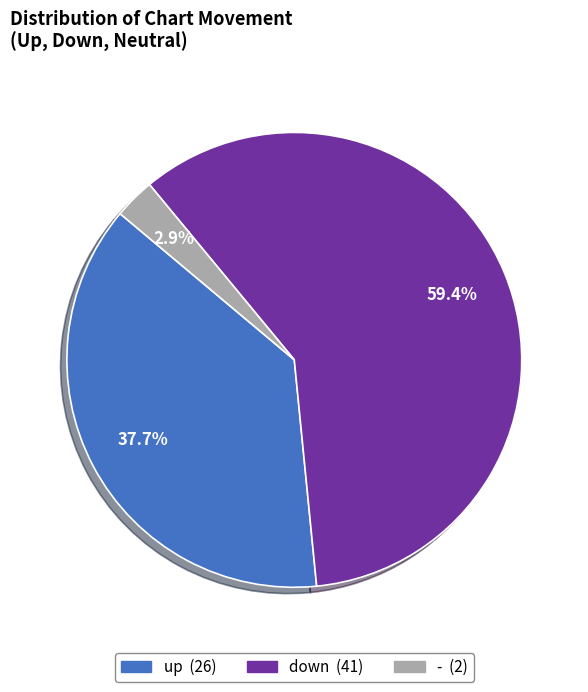

Is there any slice that represents more than half of the pie?

Yes